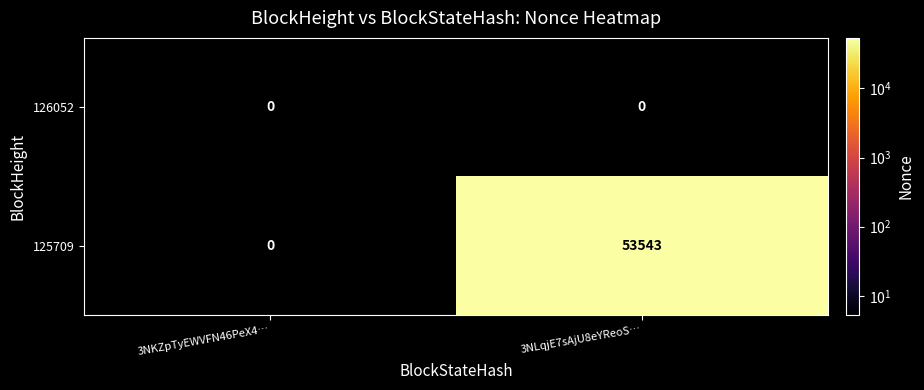

List the series in order of their peak value, lowest first.

126052, 125709